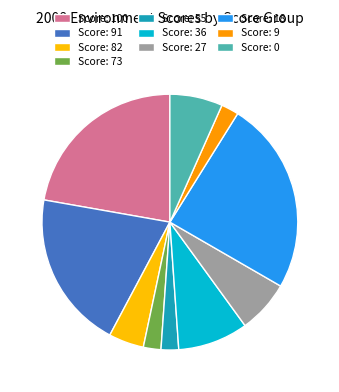

Which category has the smallest portion of the pie?

73